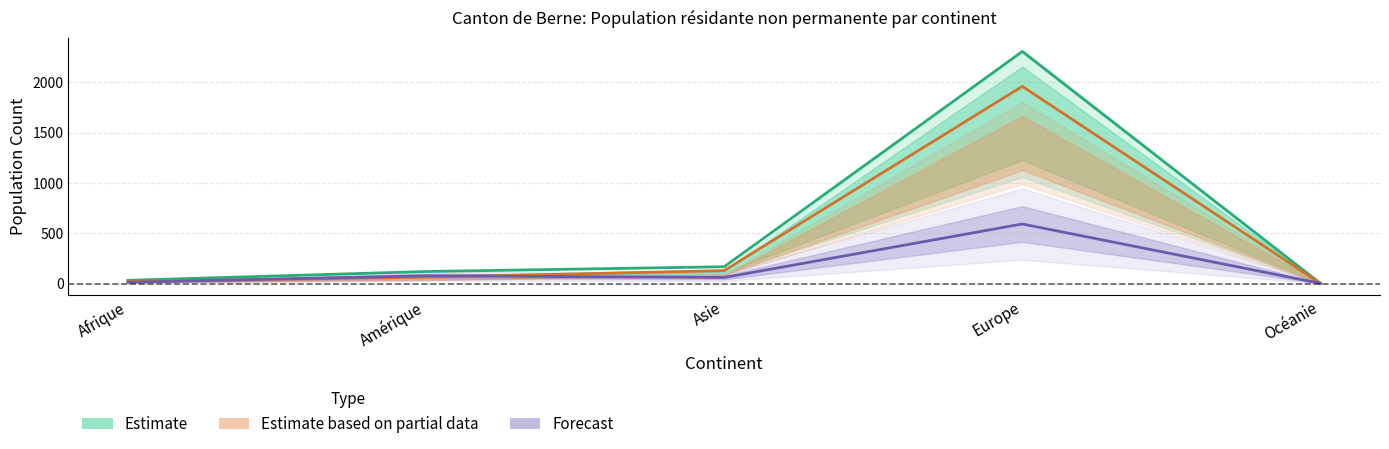

In Femmes, how many points are higher than both neighbors (excluding endpoints)?

1